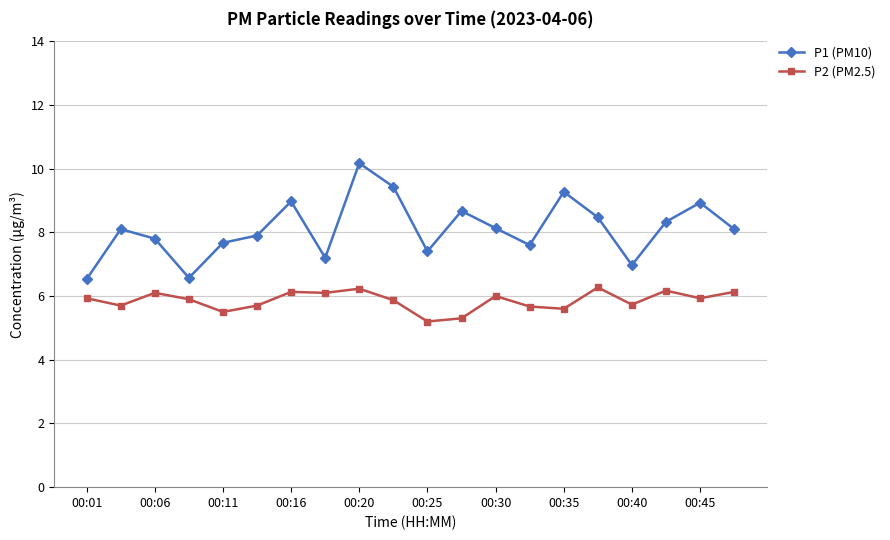

Which series has the largest total across all categories?

P1 (PM10)